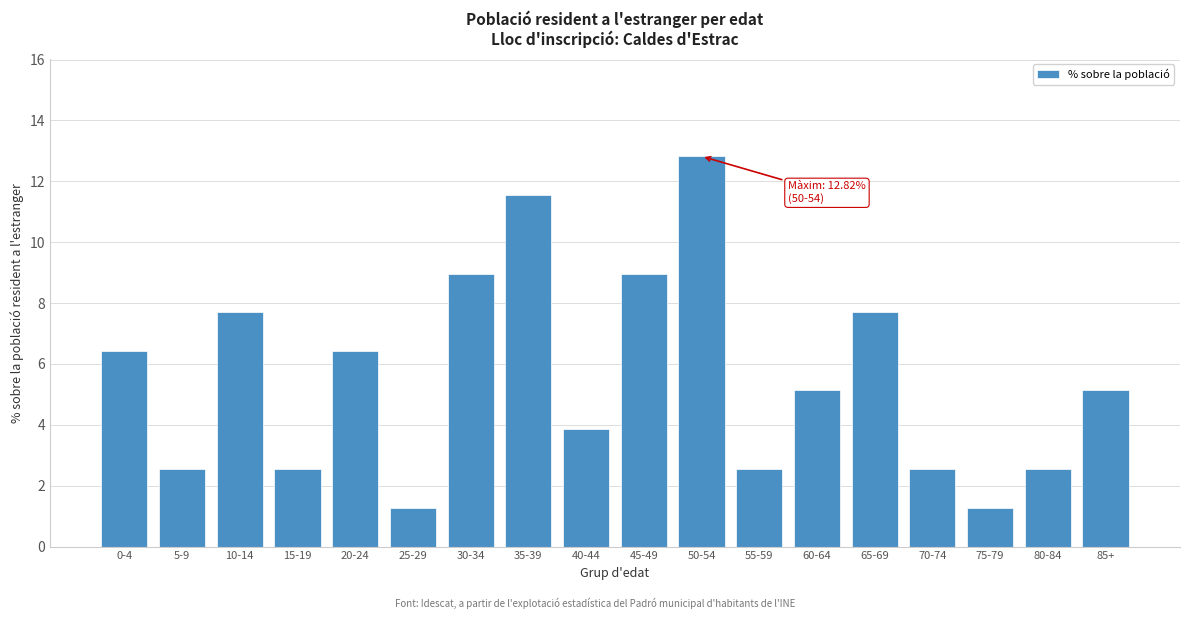

Reading left to right, what are all the values shown in this chart?

0-4=6.4	5-9=2.6	10-14=7.7	15-19=2.6	20-24=6.4	25-29=1.3	30-34=9.0	35-39=11.5	40-44=3.9	45-49=9.0	50-54=12.8	55-59=2.6	60-64=5.1	65-69=7.7	70-74=2.6	75-79=1.3	80-84=2.6	85+=5.1